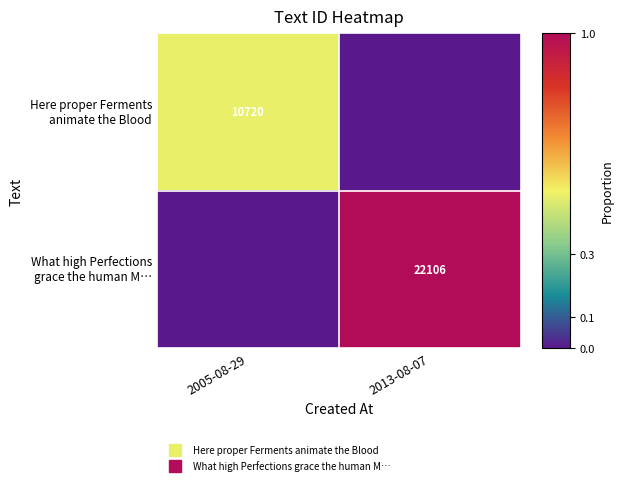

Rank the series at 2013-08-07 from lowest to highest value.

Here proper Ferments animate the Blood, What high Perfections grace the human M…